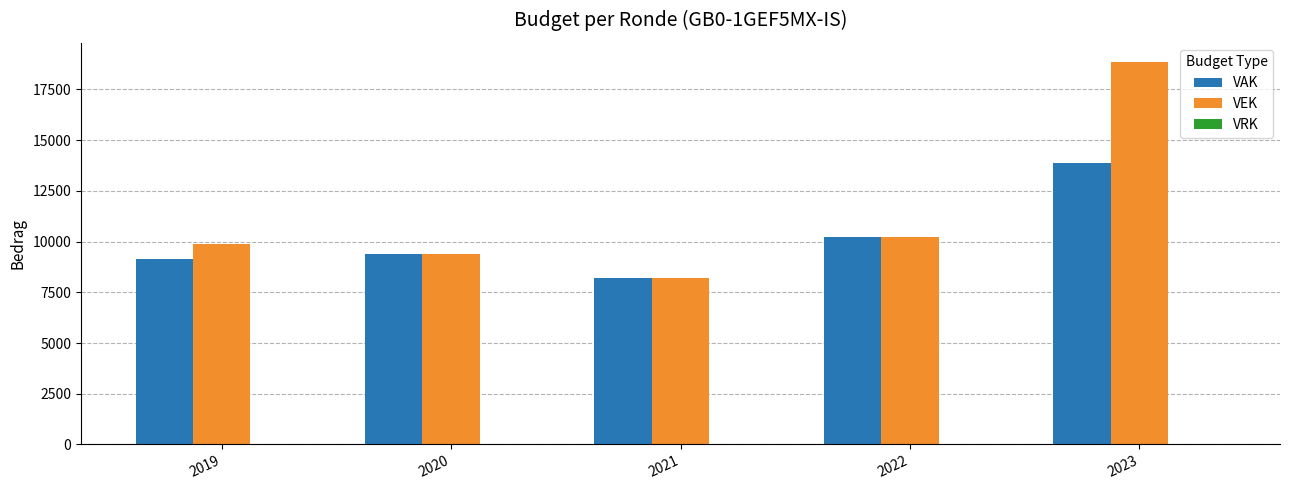

How many values in the VEK series are below 9886?

2